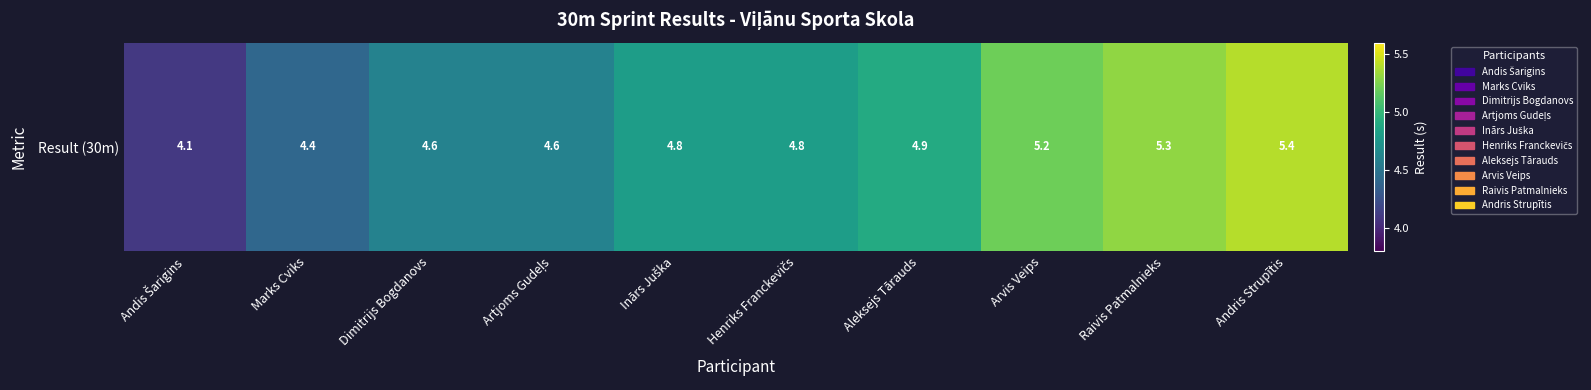

What is the average value?

4.8